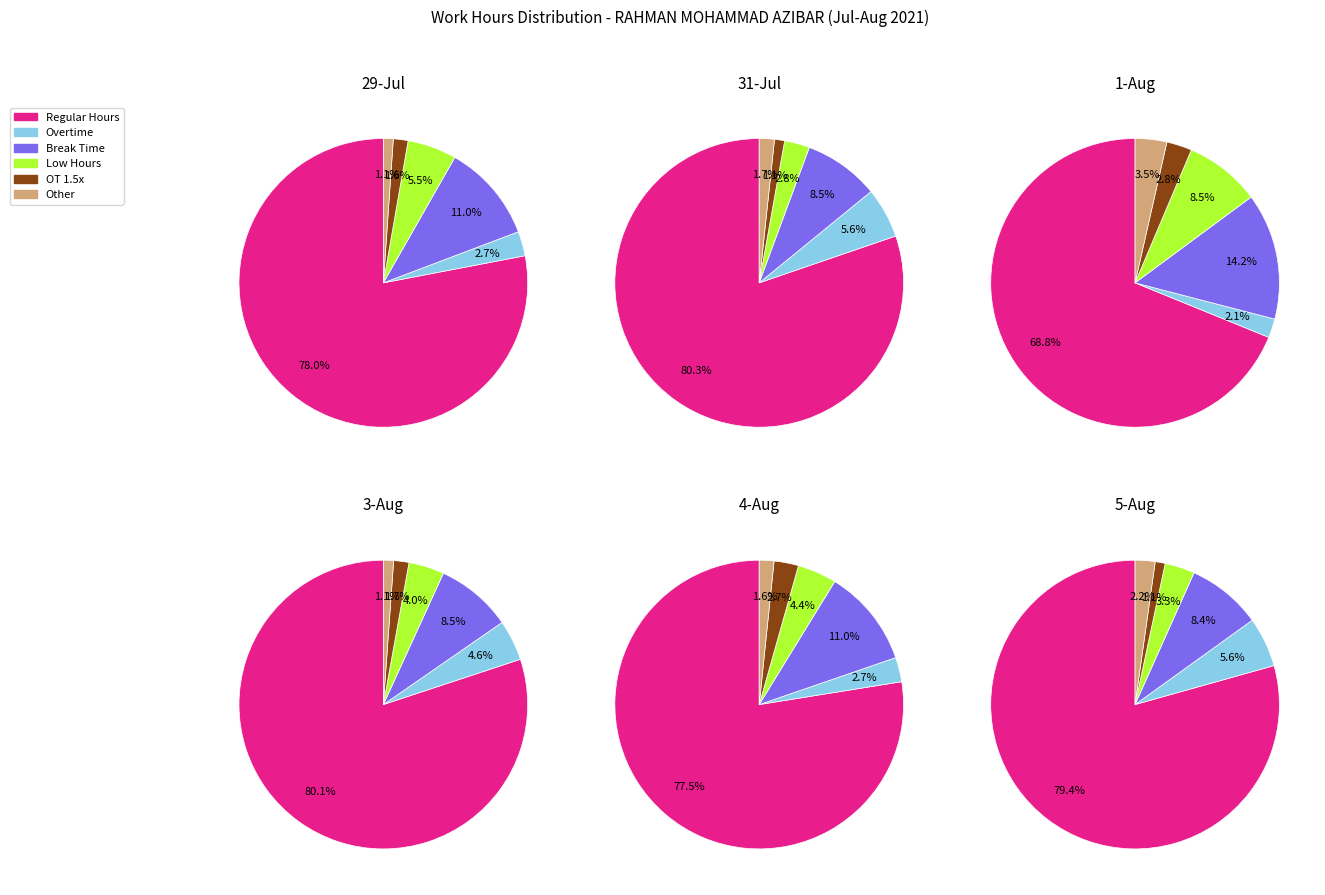

Is 2 the majority of the pie?

No